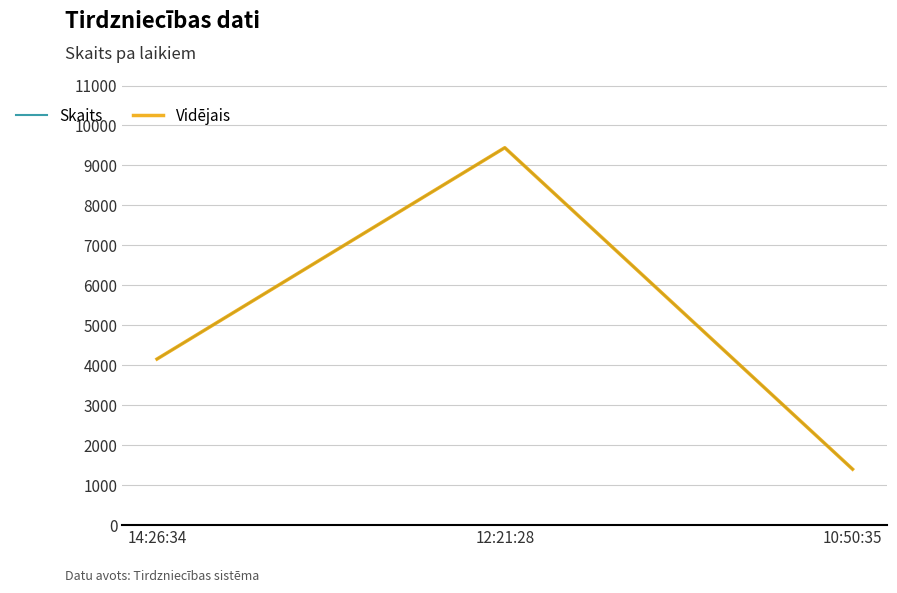

Reading right to left, extract all data points from this chart.

Skaits: 10:50:35=1400	12:21:28=9444	14:26:34=4156
Vidējais: 10:50:35=1400	12:21:28=9444	14:26:34=4156